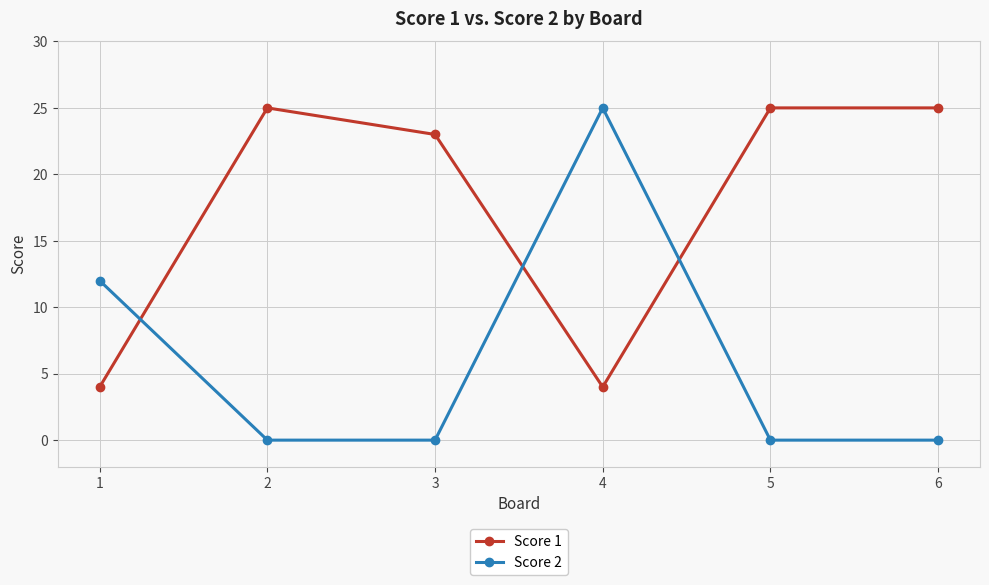

Where is the first local maximum for Score 1?

2